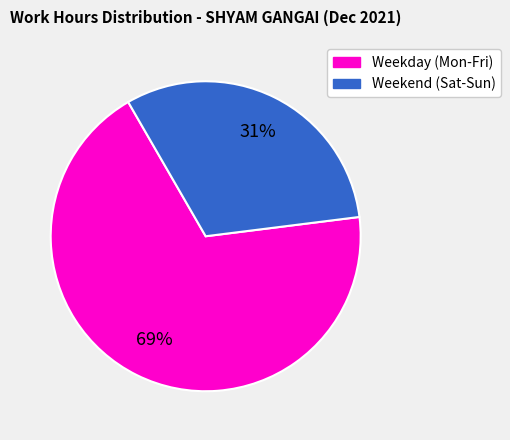

Does any single category account for the majority?

Yes